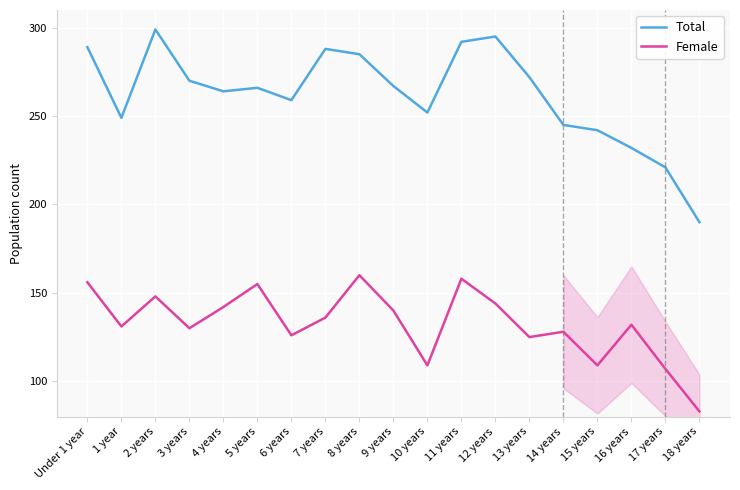

What is the spread (max minus min) of values at 17 years?

114